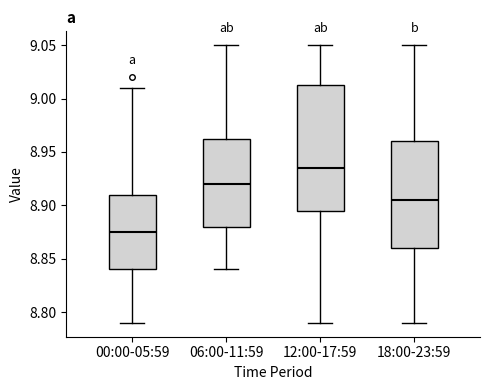

Reading left to right, transcribe this box plot: for each box, give where its median line is, the range the box spans, and where its two whiskers end, as read against the y-axis. The values are not printed on the chart, so give them approximately, as read against the axis.

00:00-05:59: median 8.875, box 8.840 to 8.910, whiskers 8.790 to 9.010
06:00-11:59: median 8.920, box 8.880 to 8.965, whiskers 8.840 to 9.050
12:00-17:59: median 8.935, box 8.895 to 9.015, whiskers 8.790 to 9.050
18:00-23:59: median 8.905, box 8.860 to 8.960, whiskers 8.790 to 9.050